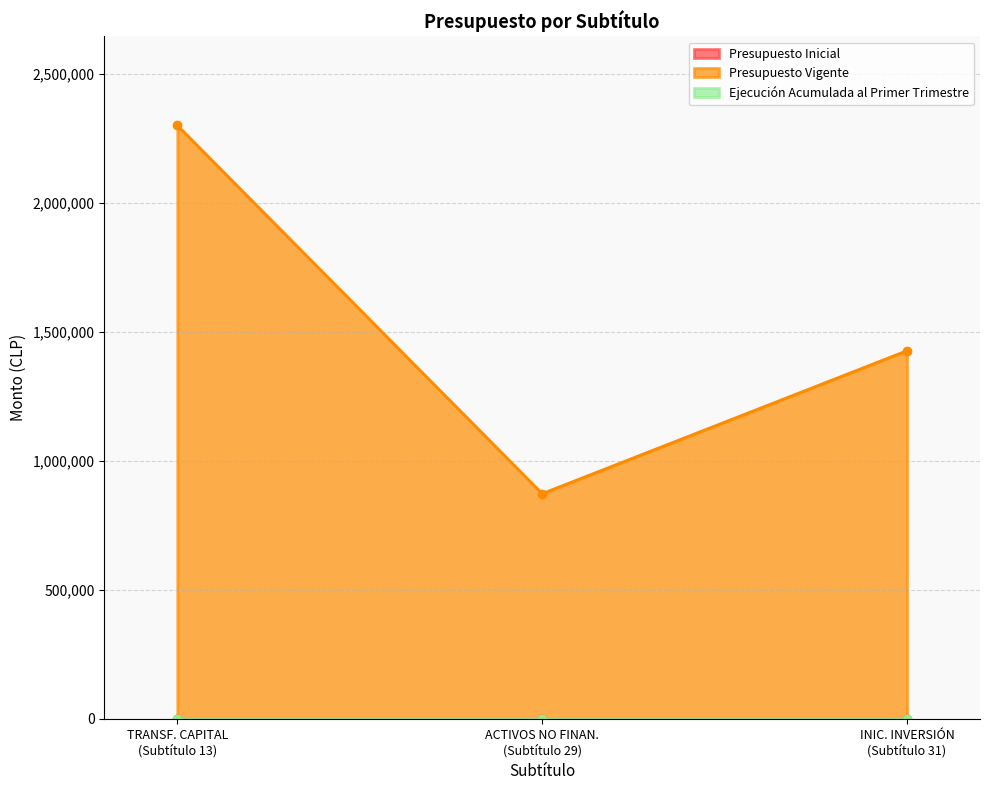

Which has a higher value, INICIATIVAS DE INVERSIÓN or ADQUISICIÓN DE ACTIVOS NO FINANCIEROS?

INICIATIVAS DE INVERSIÓN